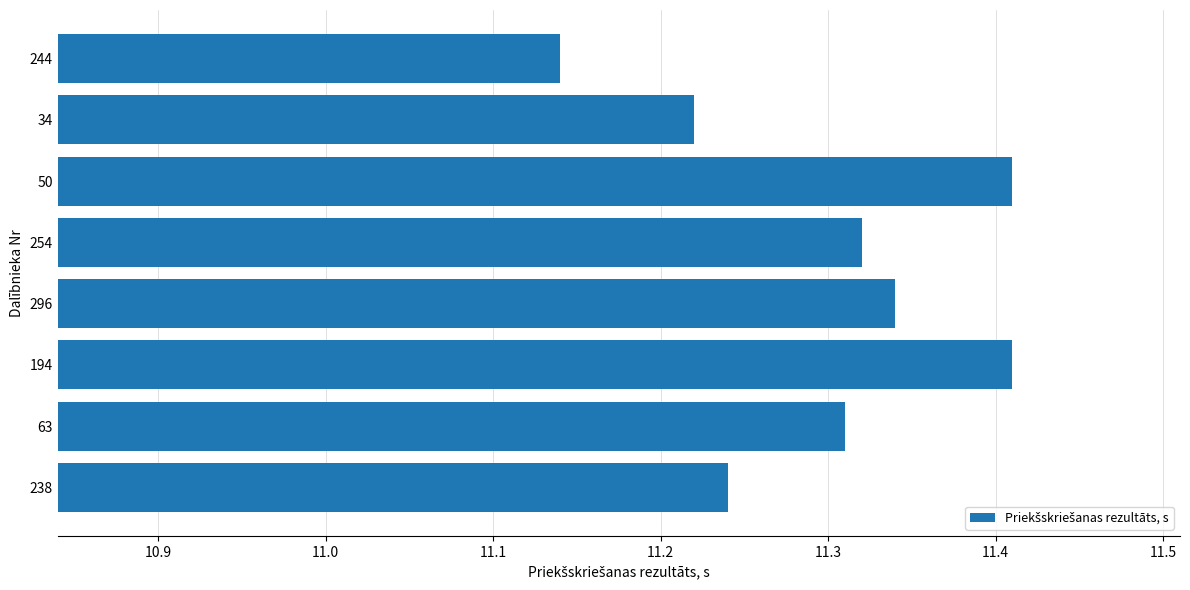

Where is the data nearest to the value 11?

244